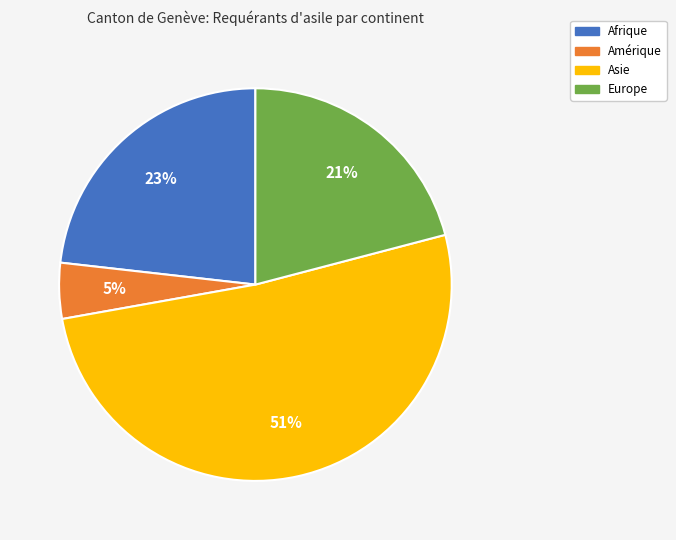

Combined, do Europe and Afrique account for over 50%?

No